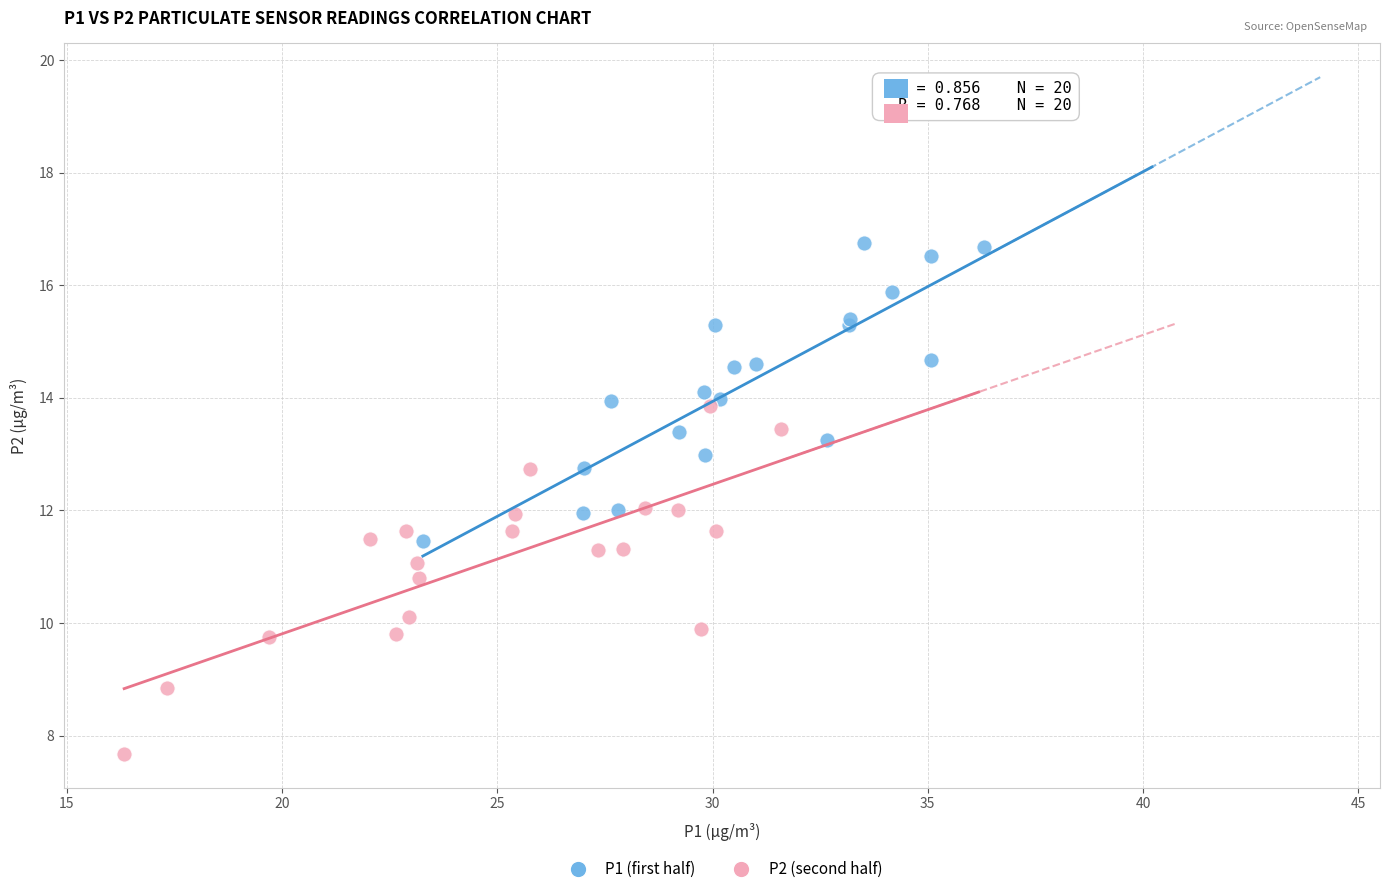

What are all the series names shown in the legend?

P1 (first half), P2 (second half)